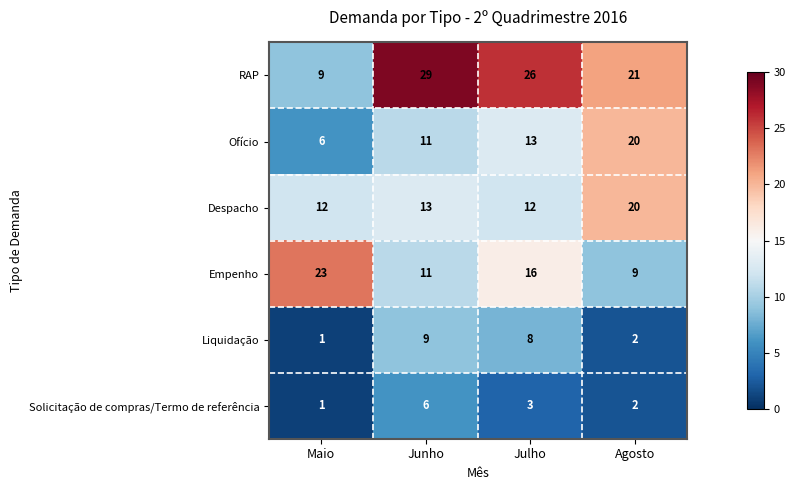

Count the RAP values in the range 21 to 29.

3